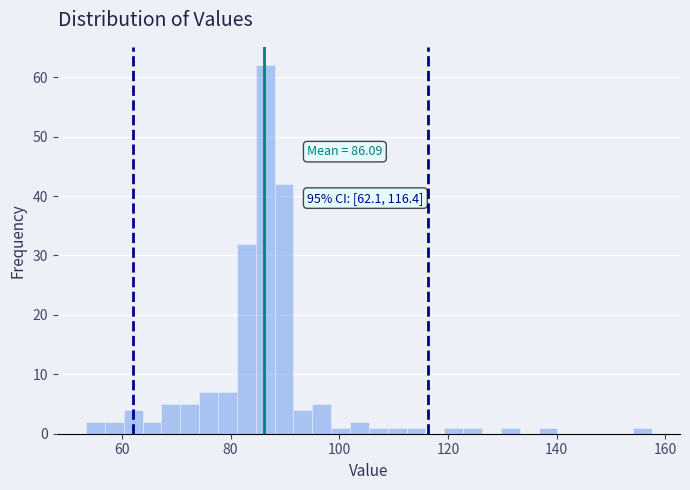

Around what value on the x-axis is the tallest bar? Give the approximate position of its centre, as read against the axis.

86